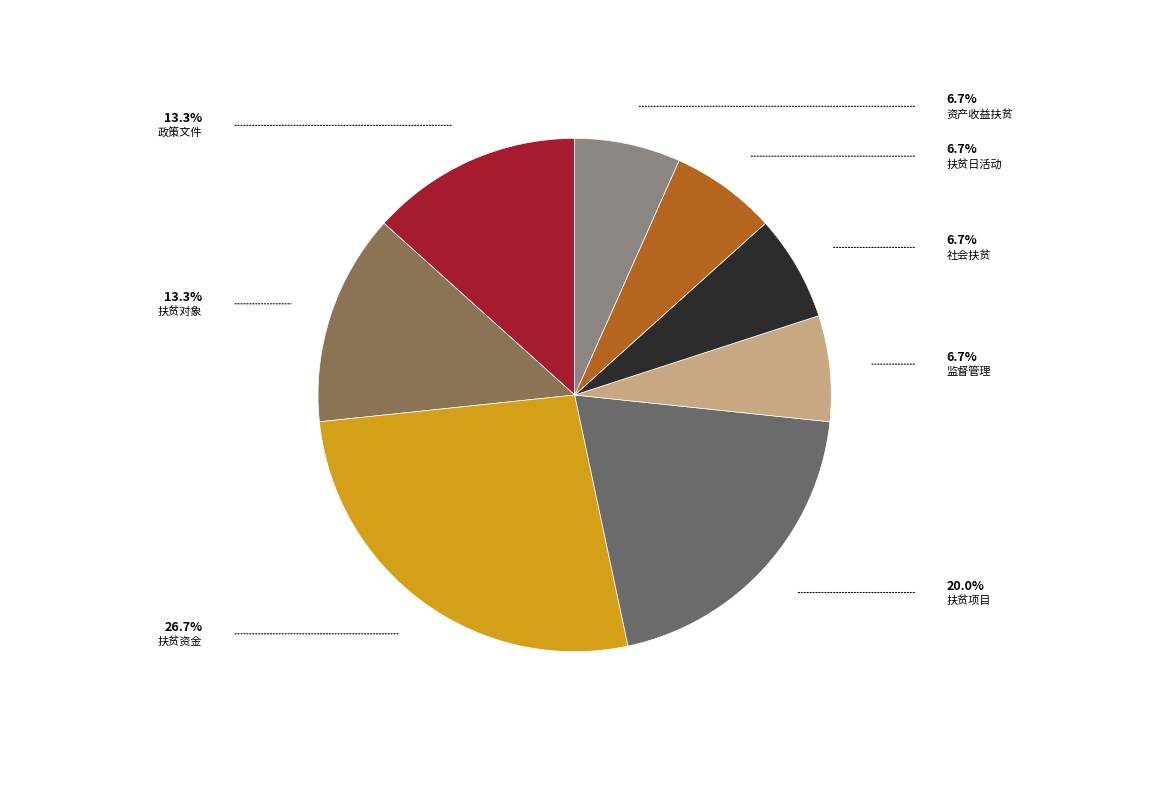

How many slices are in this pie chart?

8